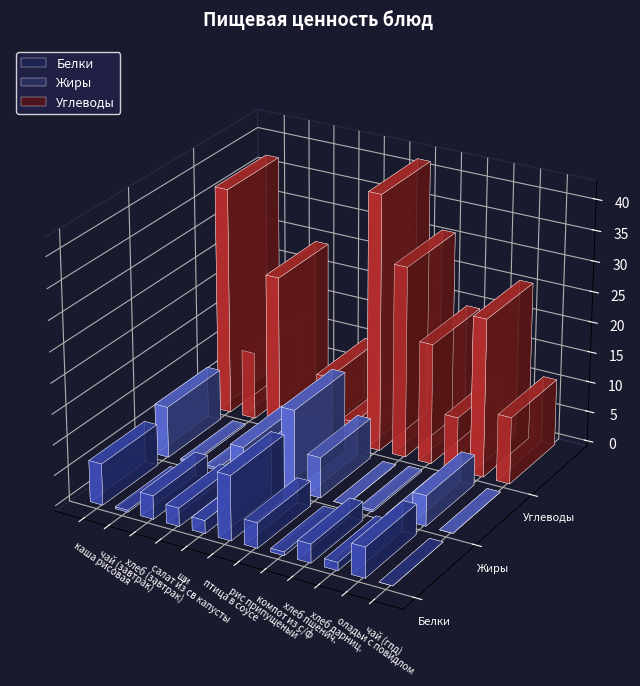

What is the value of the Белки bar at the 4th from the left?

3.0